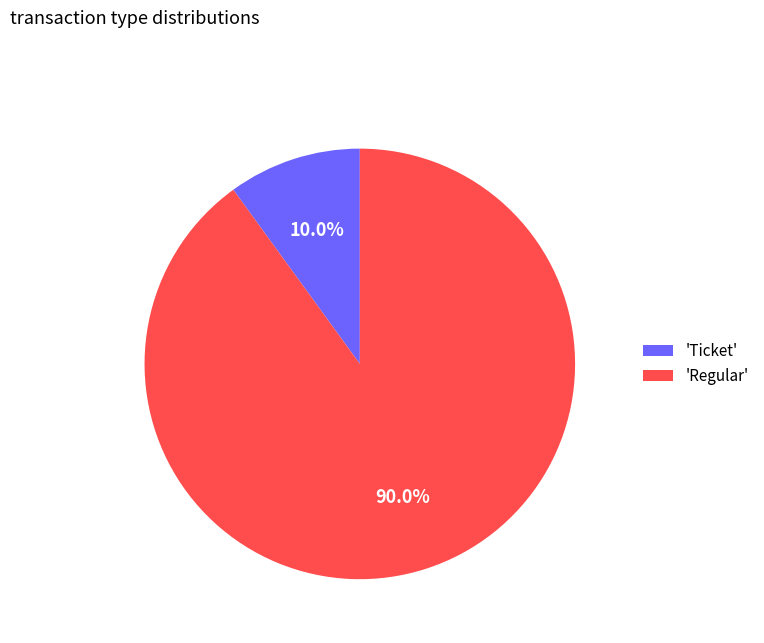

How many slices are in this pie chart?

2